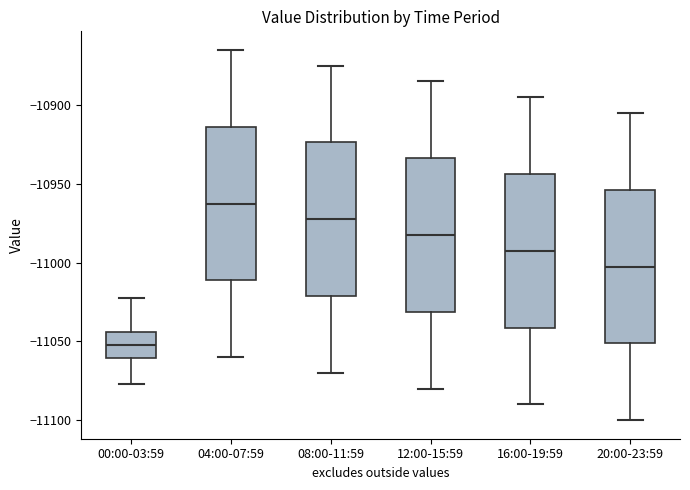

Which box's median line is the highest?

04:00-07:59